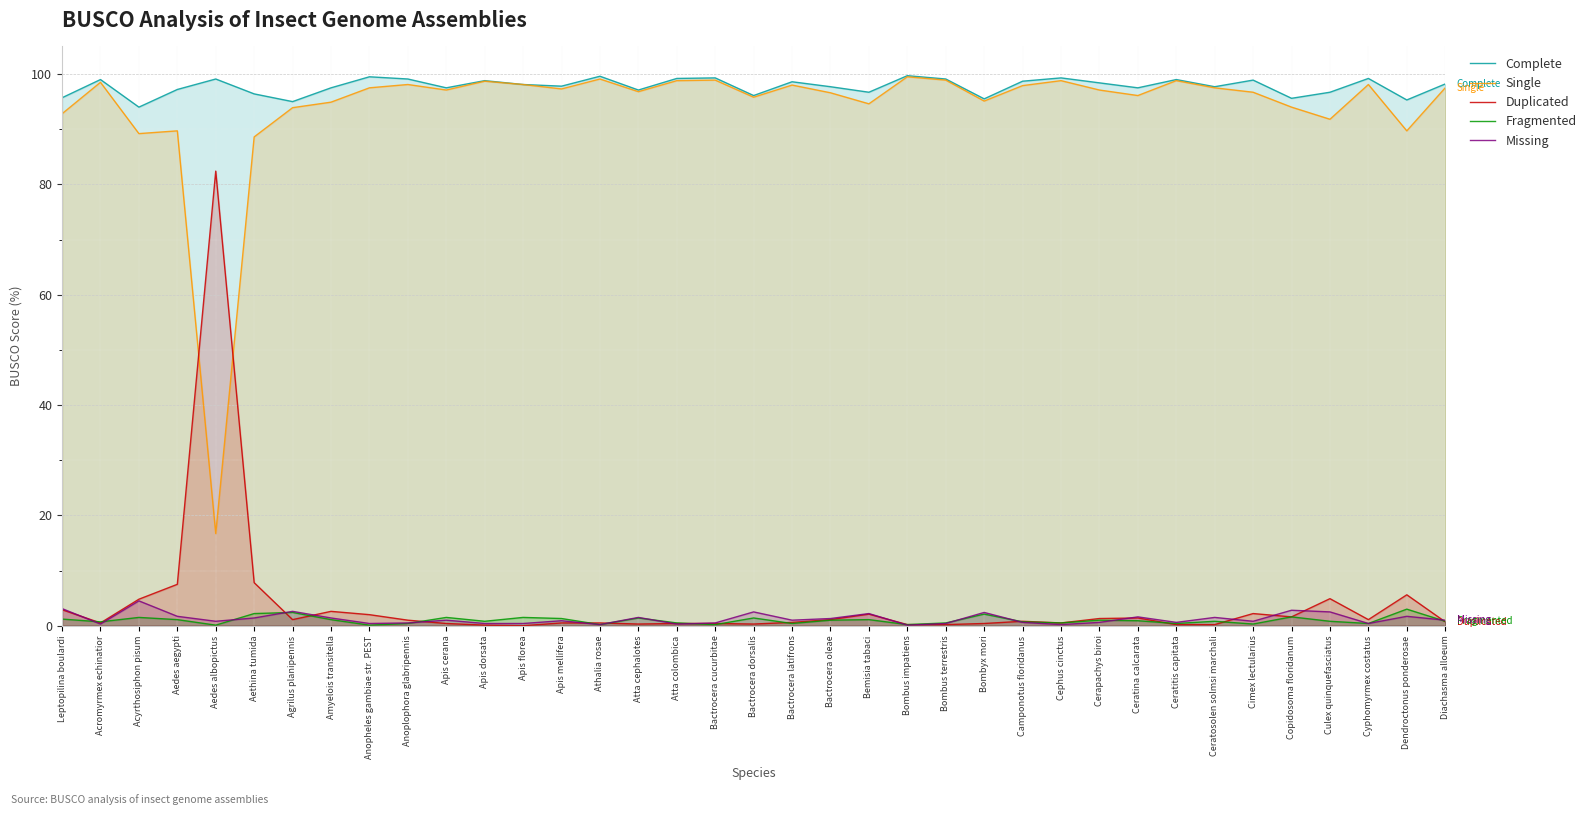

What are all the series names shown in the legend?

Complete, Single, Duplicated, Fragmented, Missing